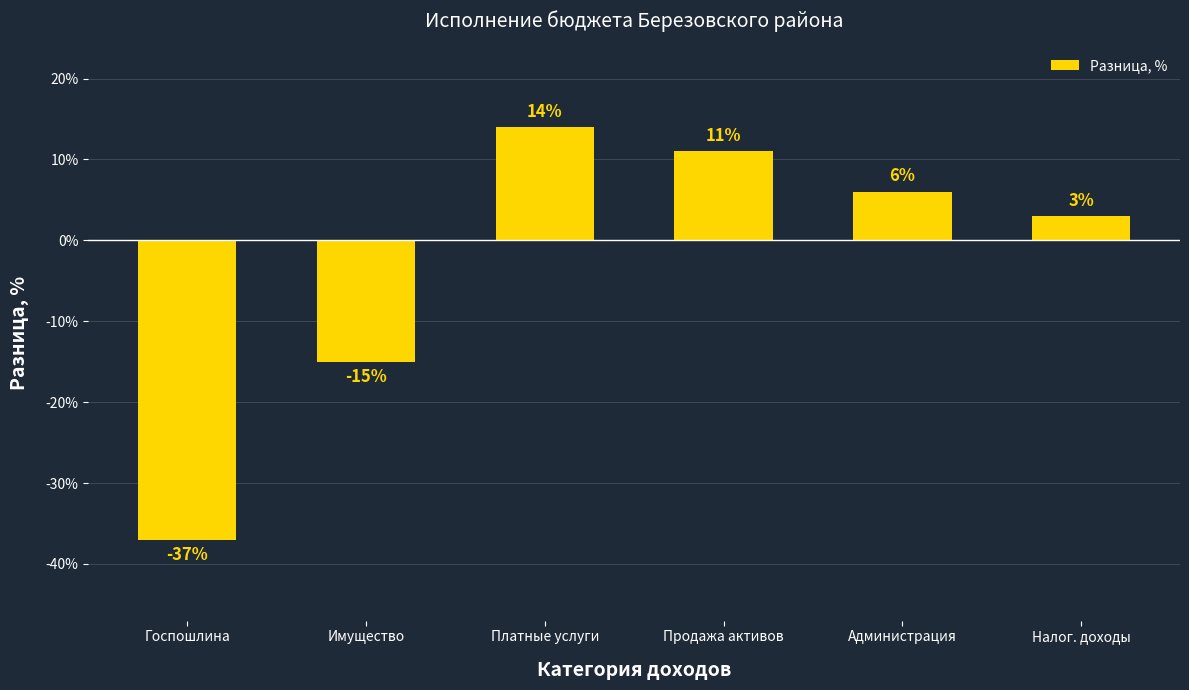

What is the label of the 4th bar from the right?

Платные услуги